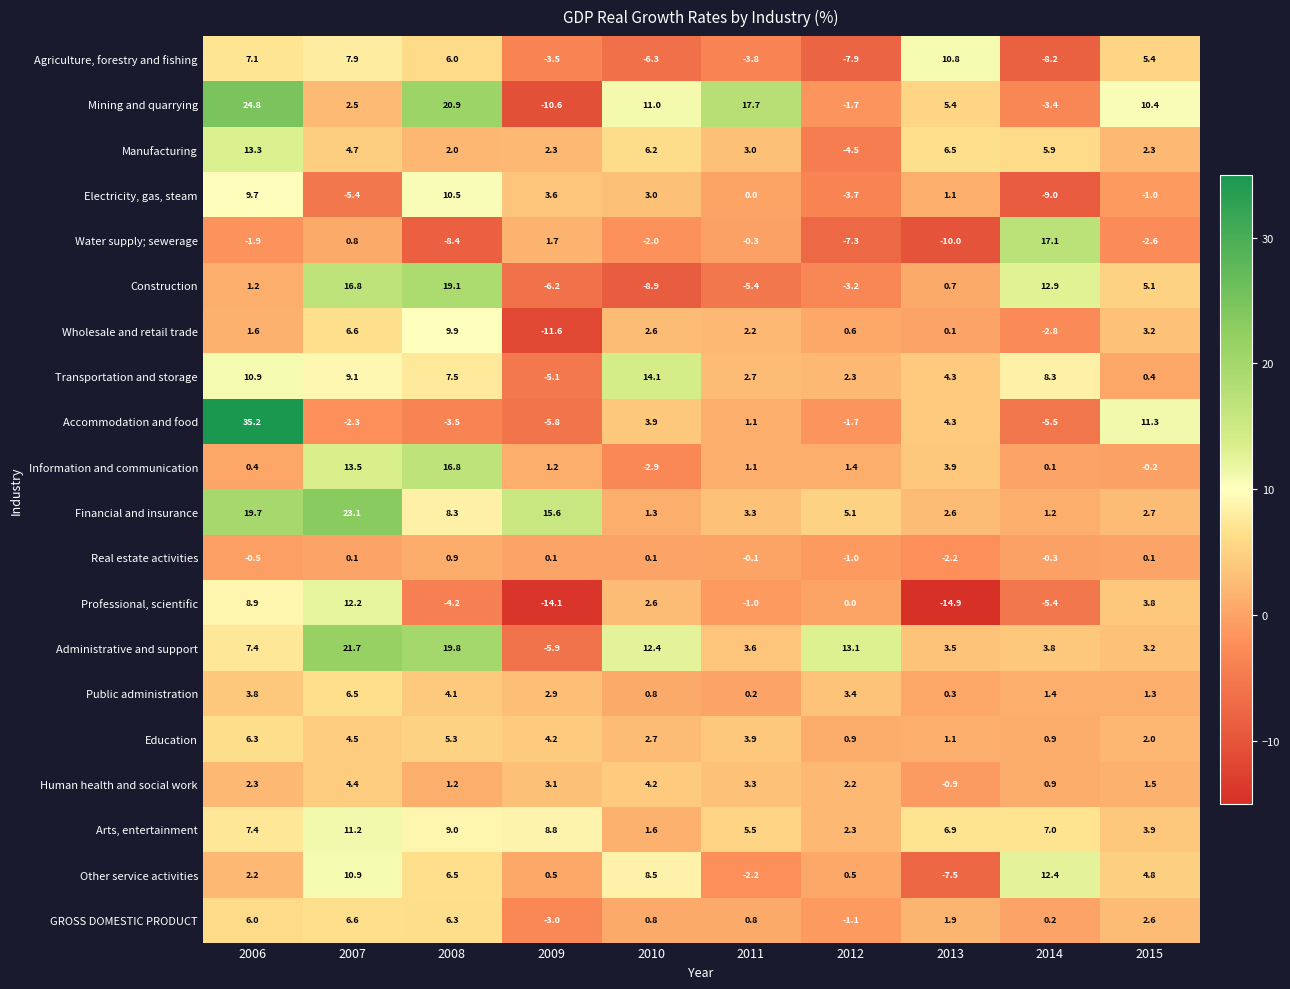

Where does the Other service activities series first go above 4?

2007